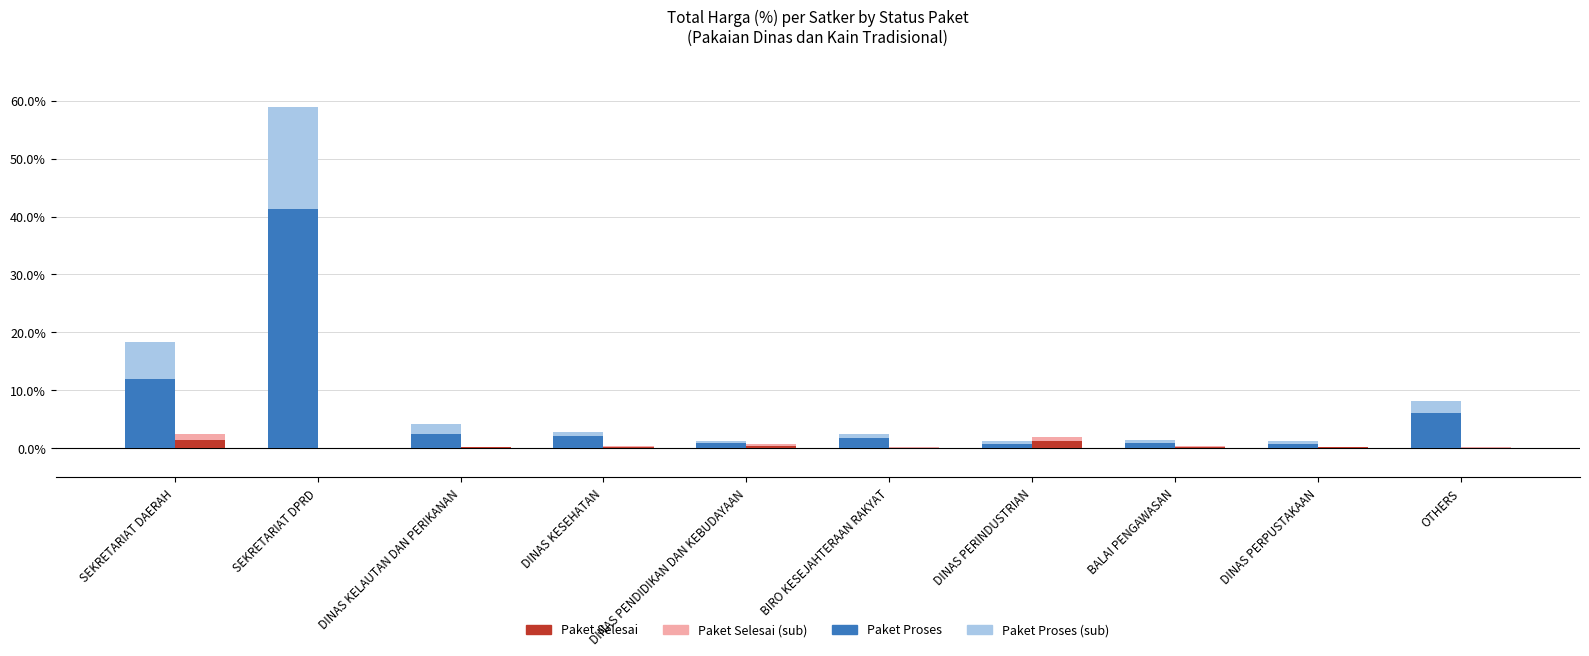

Which category has the highest value across all series?

SEKRETARIAT DPRD